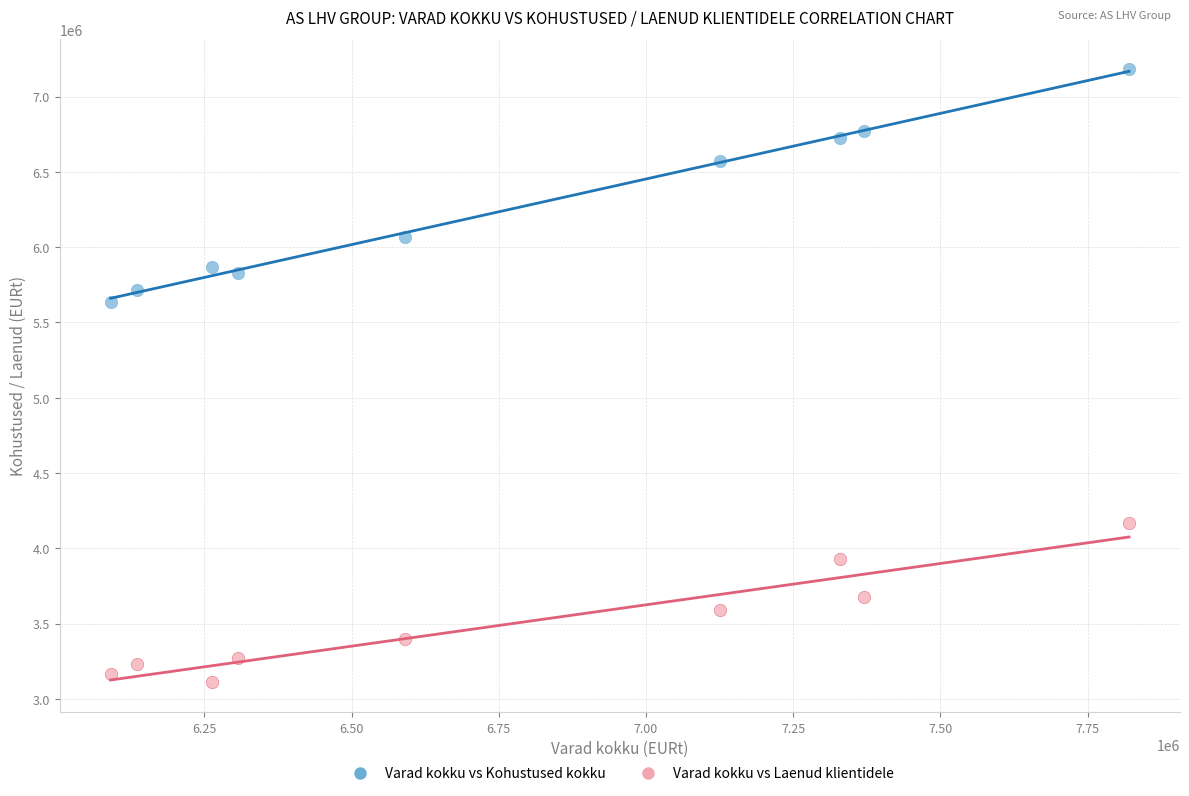

Which series has the largest Y range (max minus min)?

Varad kokku vs Kohustused kokku